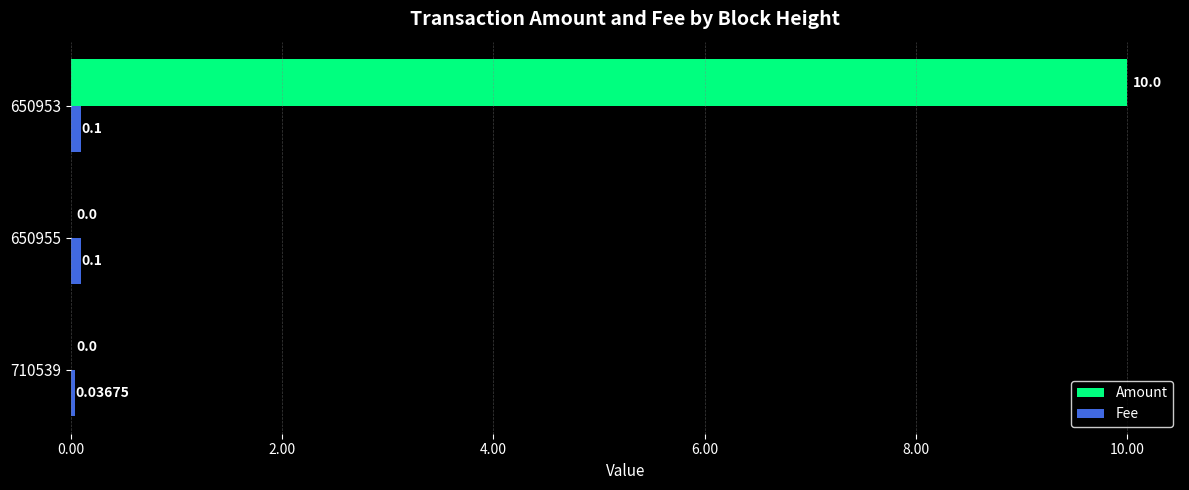

Which series has the largest total across all categories?

Amount